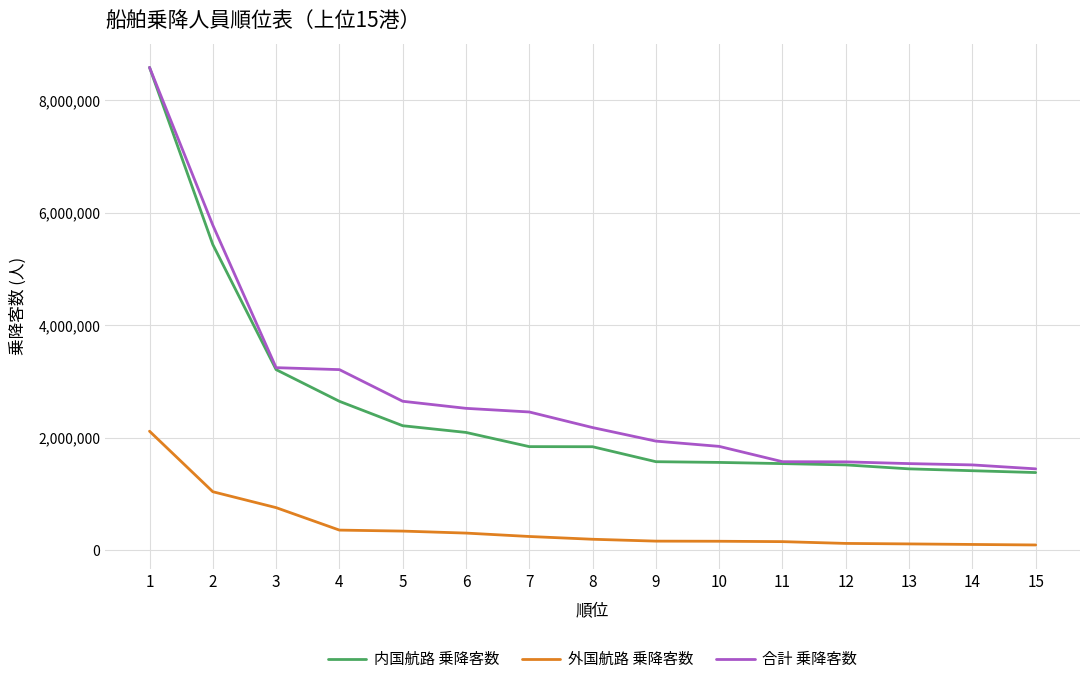

At how many categories does at least one series exceed 3111019?

4